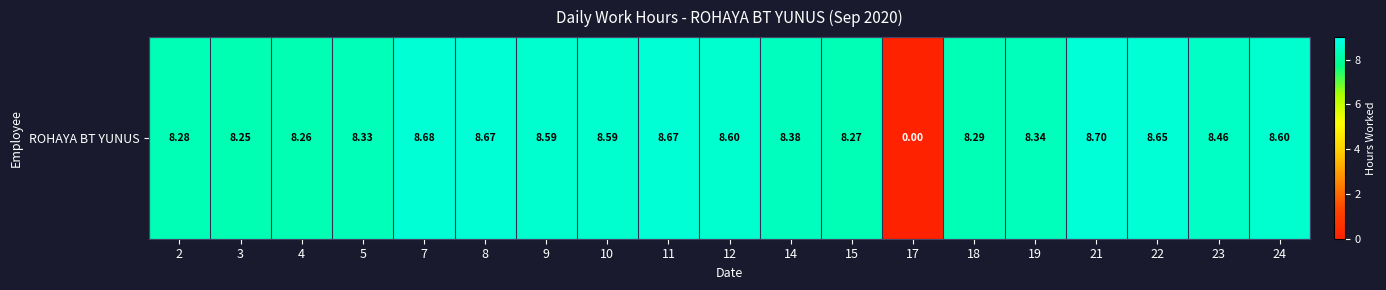

Reading left to right, what are all the values shown in this chart?

8.3	8.2	8.3	8.3	8.7	8.7	8.6	8.6	8.7	8.6	8.4	8.3	0.0	8.3	8.3	8.7	8.7	8.5	8.6